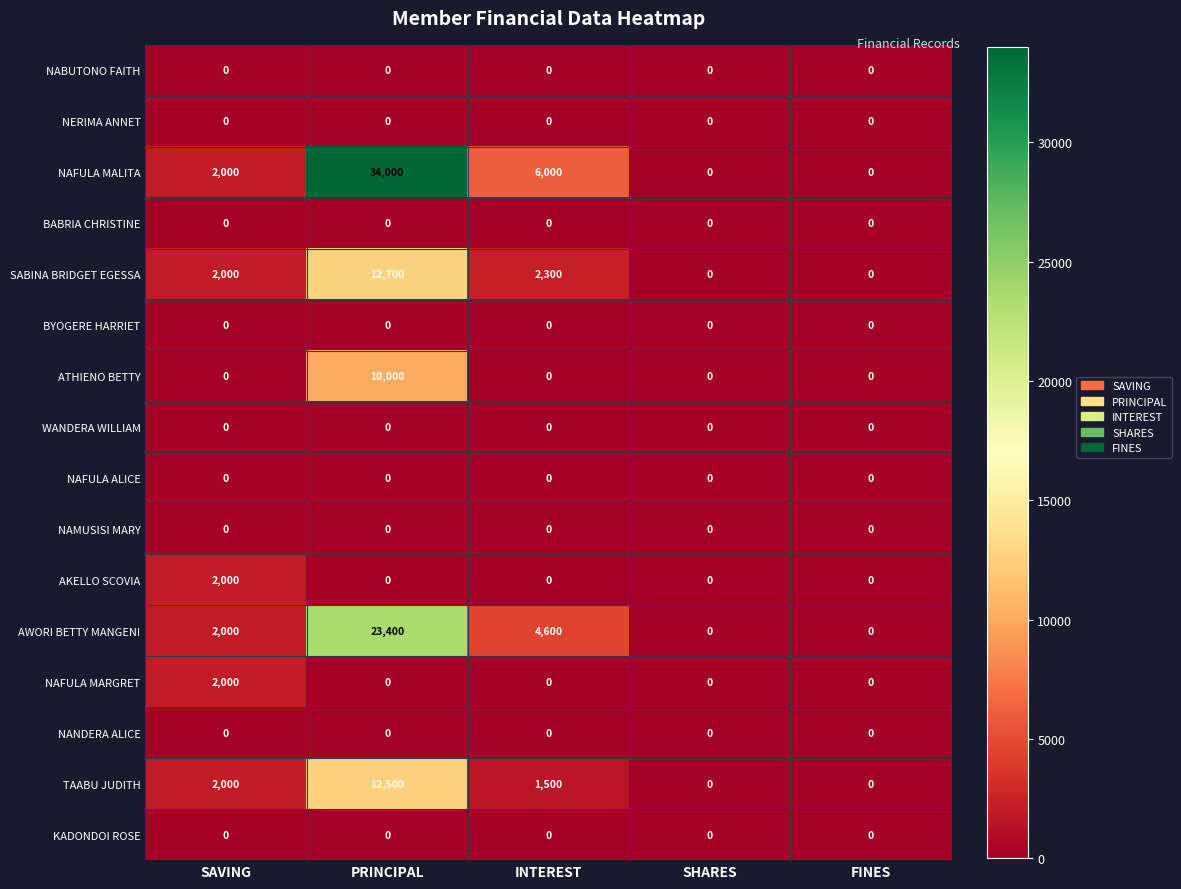

What value does the SABINA BRIDGET EGESSA series have at SAVING, to the nearest 100?

2000